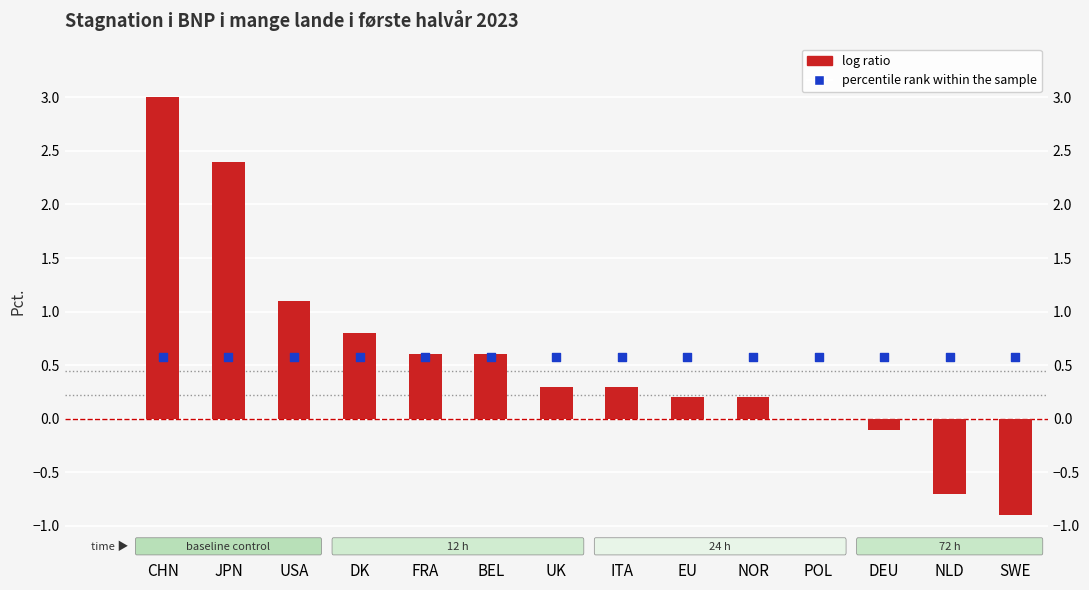

Which series has the largest total across all categories?

percentile rank within the sample